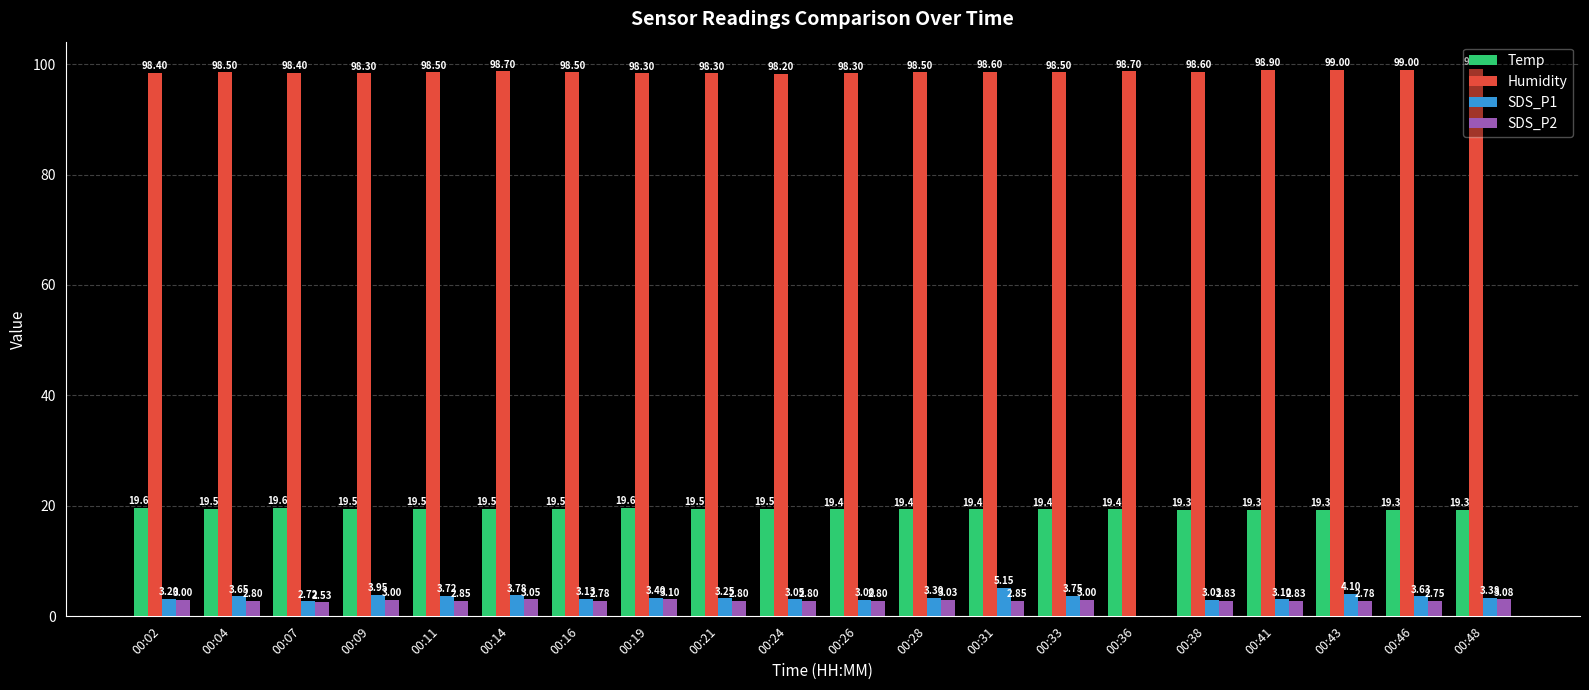

What is the sum of all Humidity values?

1971.3